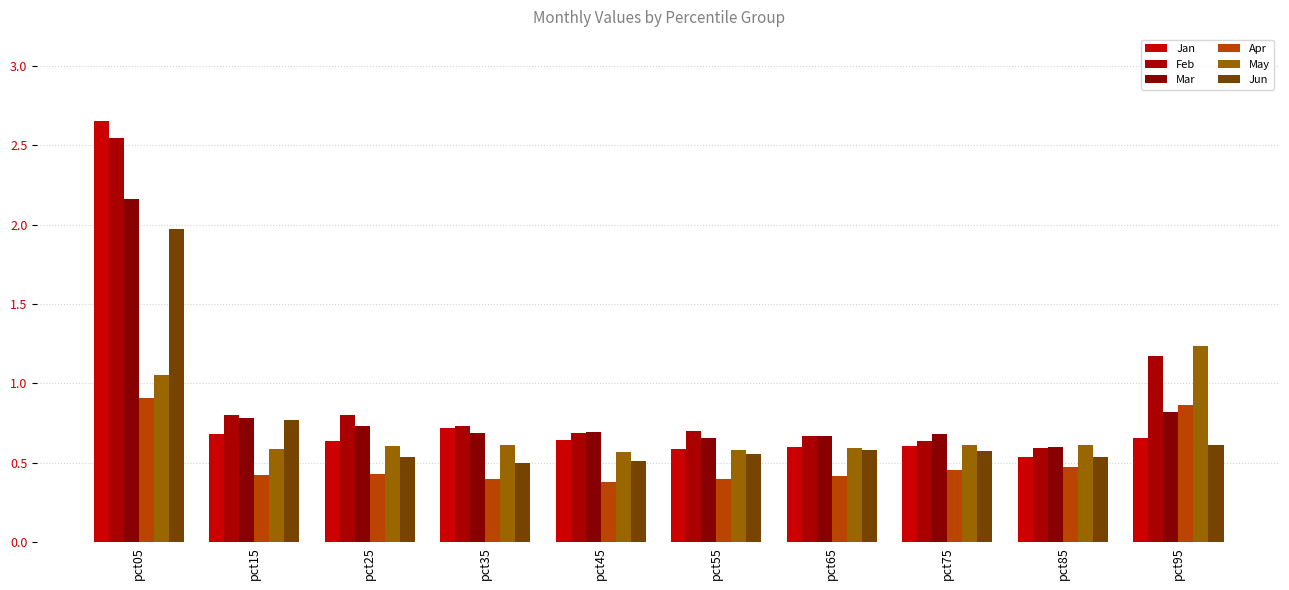

Reading right to left, transcribe all the data shown in this chart.

Jan: pct95=0.7	pct85=0.5	pct75=0.6	pct65=0.6	pct55=0.6	pct45=0.6	pct35=0.7	pct25=0.6	pct15=0.7	pct05=2.7
Feb: pct95=1.2	pct85=0.6	pct75=0.6	pct65=0.7	pct55=0.7	pct45=0.7	pct35=0.7	pct25=0.8	pct15=0.8	pct05=2.5
Mar: pct95=0.8	pct85=0.6	pct75=0.7	pct65=0.7	pct55=0.7	pct45=0.7	pct35=0.7	pct25=0.7	pct15=0.8	pct05=2.2
Apr: pct95=0.9	pct85=0.5	pct75=0.5	pct65=0.4	pct55=0.4	pct45=0.4	pct35=0.4	pct25=0.4	pct15=0.4	pct05=0.9
May: pct95=1.2	pct85=0.6	pct75=0.6	pct65=0.6	pct55=0.6	pct45=0.6	pct35=0.6	pct25=0.6	pct15=0.6	pct05=1.1
Jun: pct95=0.6	pct85=0.5	pct75=0.6	pct65=0.6	pct55=0.6	pct45=0.5	pct35=0.5	pct25=0.5	pct15=0.8	pct05=2.0